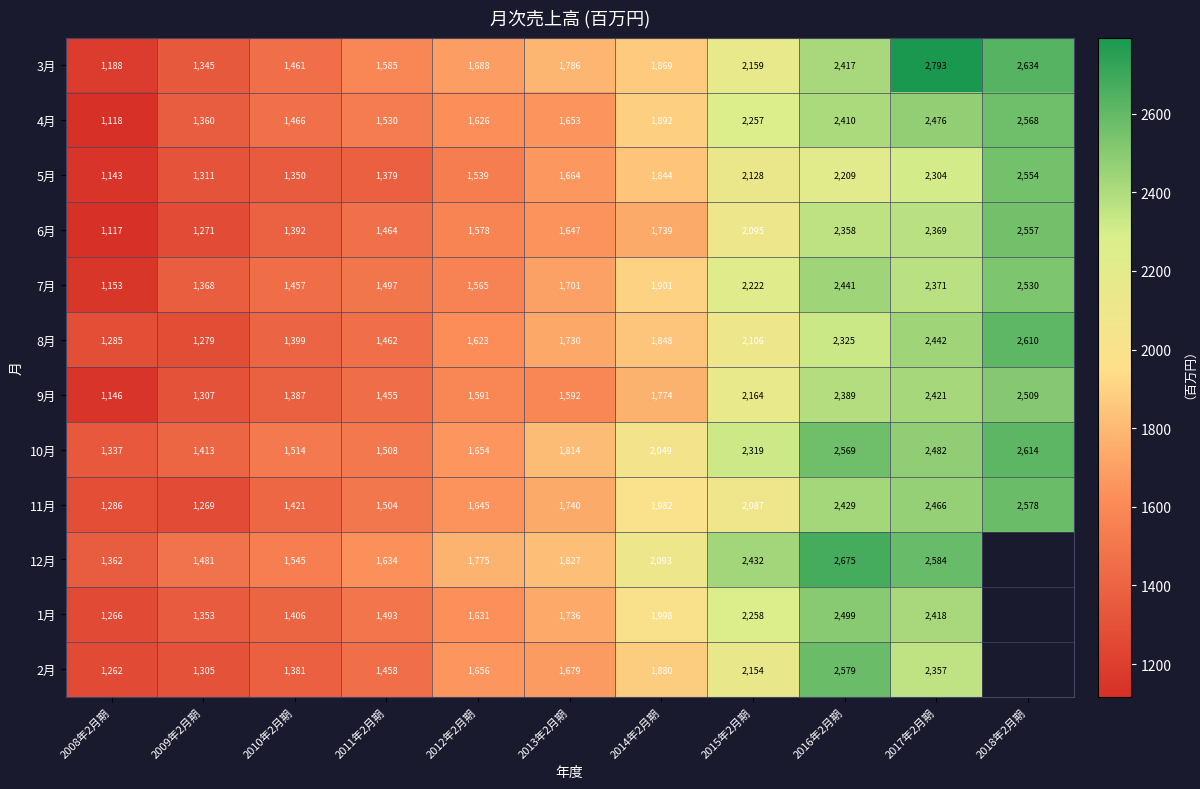

At which label does 9月 reach its peak?

2018年2月期